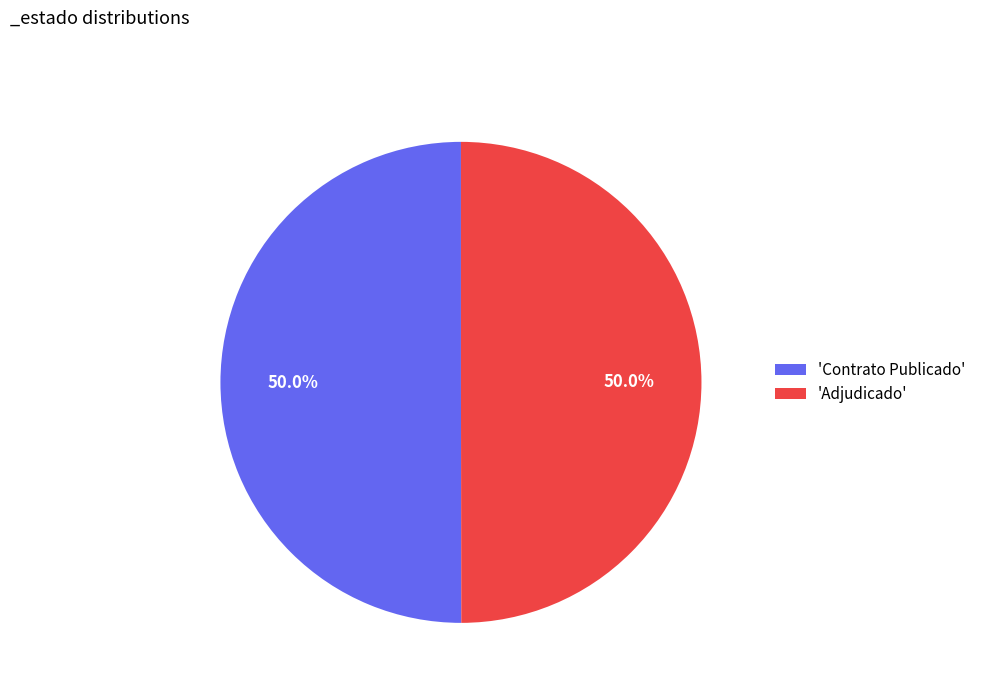

Approximately how many times larger is the value at 'Adjudicado' compared to 'Contrato Publicado'?

1.0